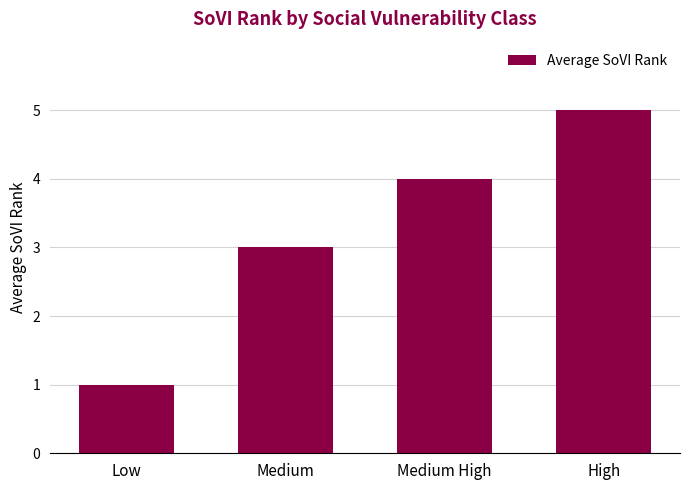

What is the change in value from Medium to Medium High?

+1